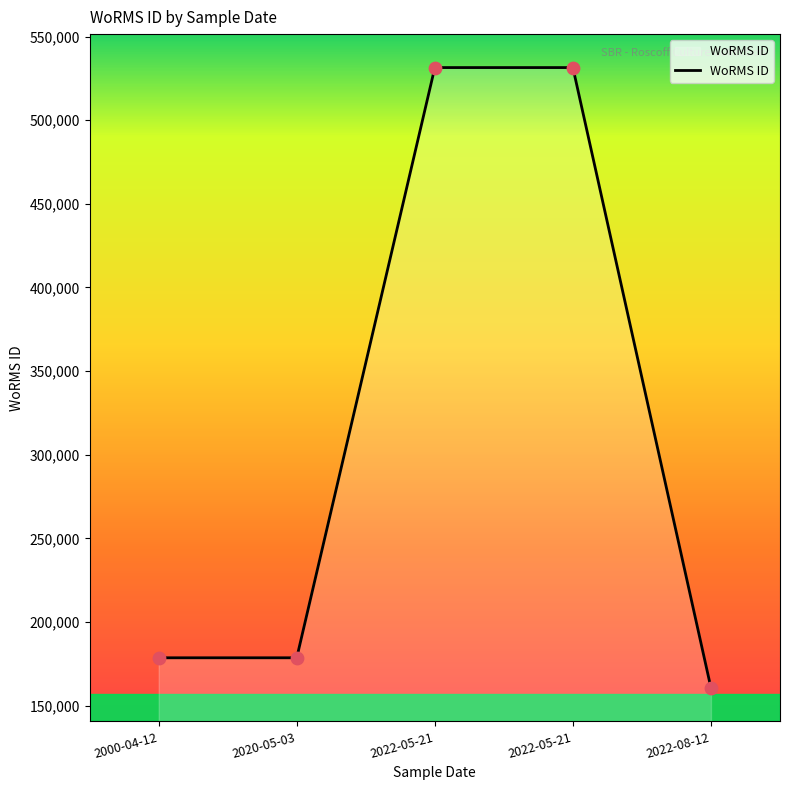

Between 2022-05-21 and 2020-05-03, which is larger?

2022-05-21